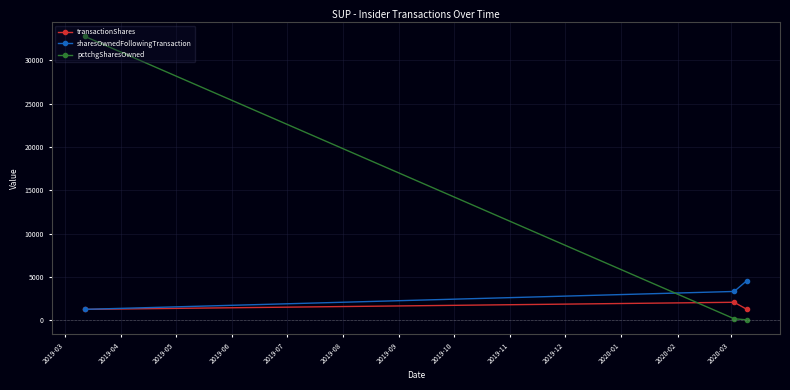

What is the average value of the transactionShares series?

1522